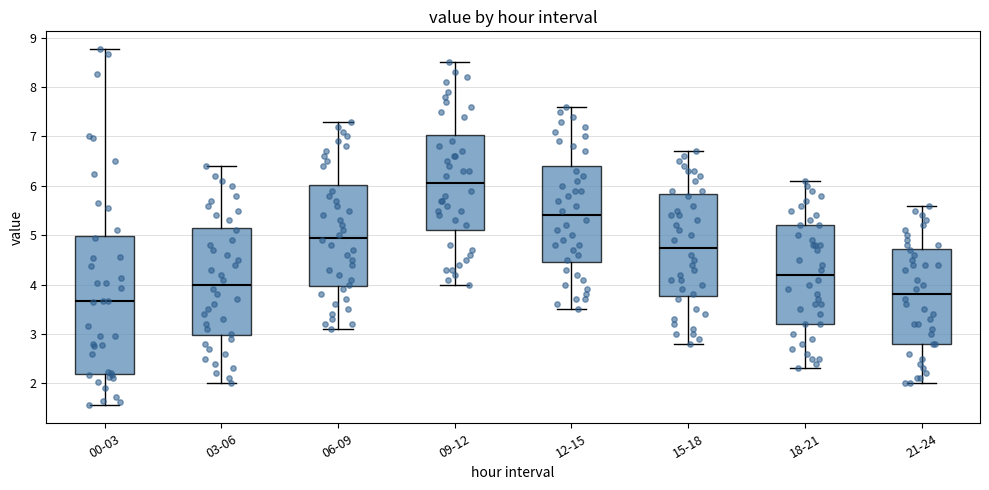

Where does the median line of the box for 06-09 sit on the y-axis? The values are not printed on the chart, so give them approximately, as read against the axis.

5.0